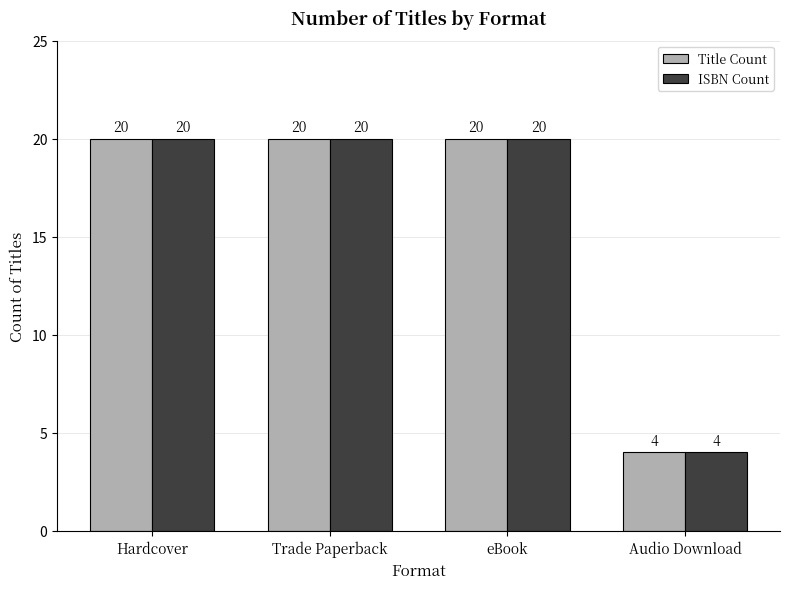

How many bars are there in total?

8